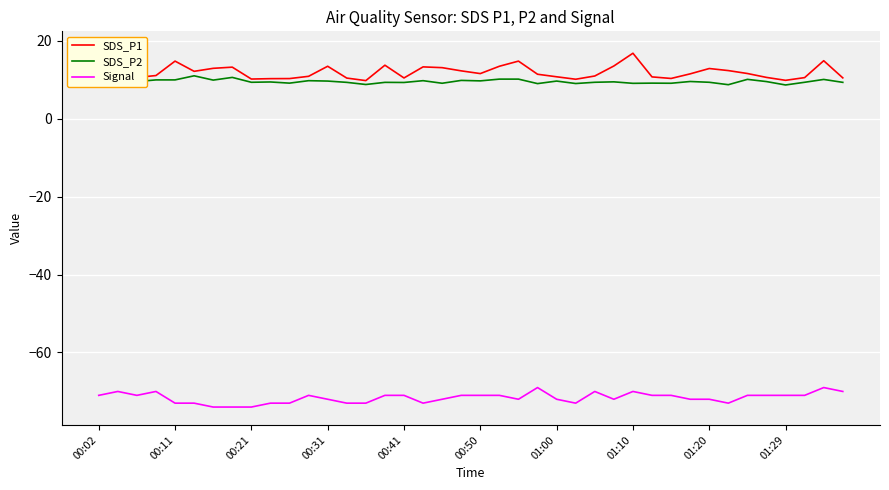

What is the lowest value of the Signal series?

-74.0